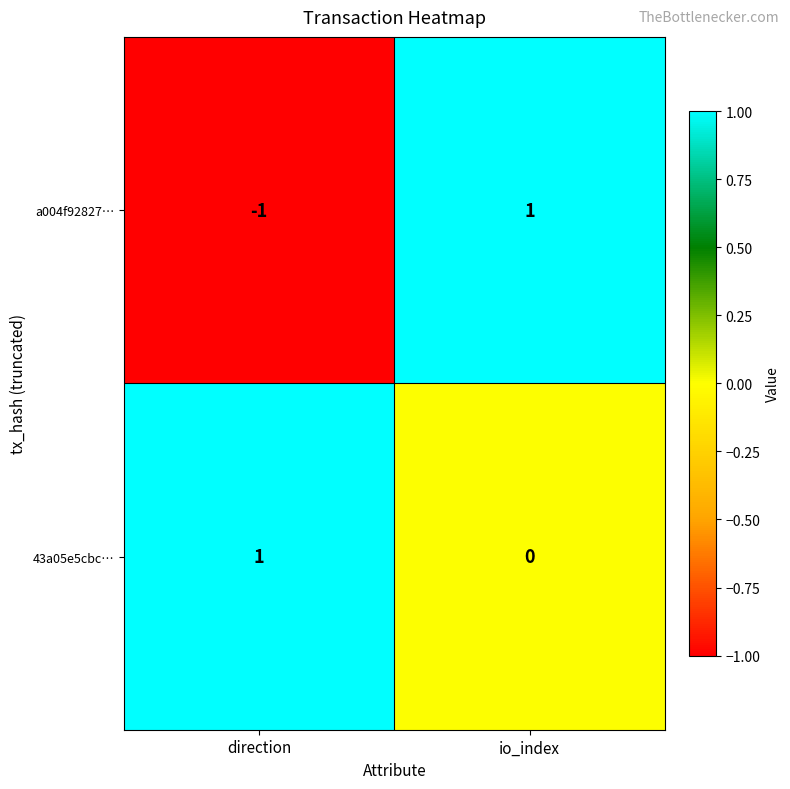

Which series changed the most between direction and io_index?

a004f92827…